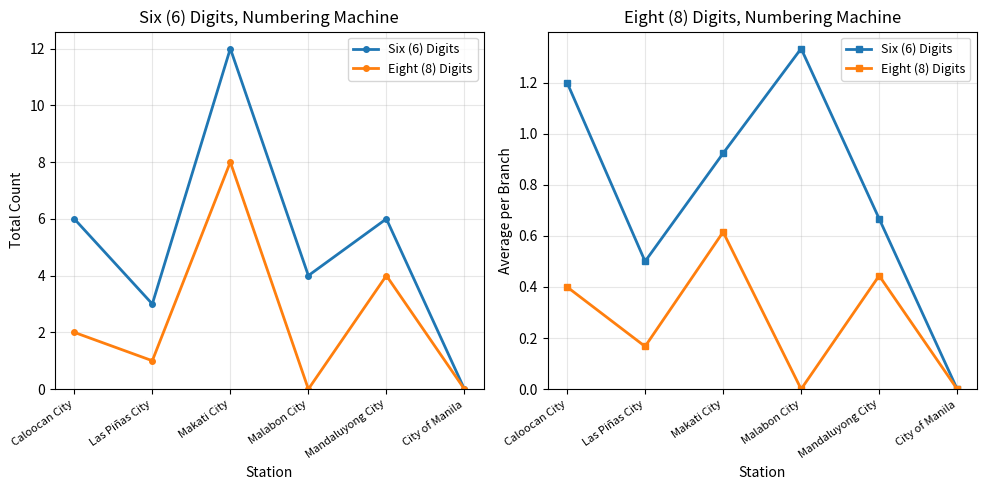

Rank the series at Caloocan City from lowest to highest value.

Eight (8) Digits, Six (6) Digits